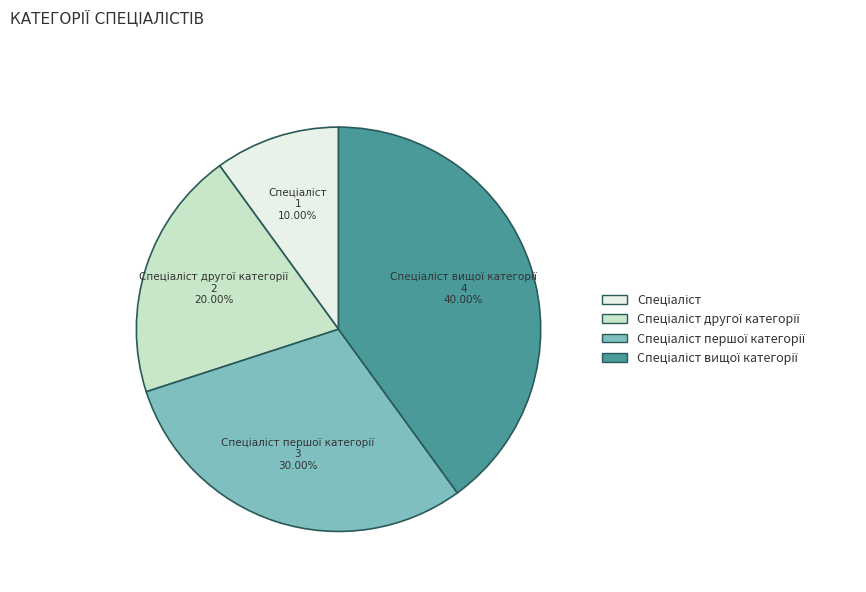

Is there a majority slice in this chart?

No